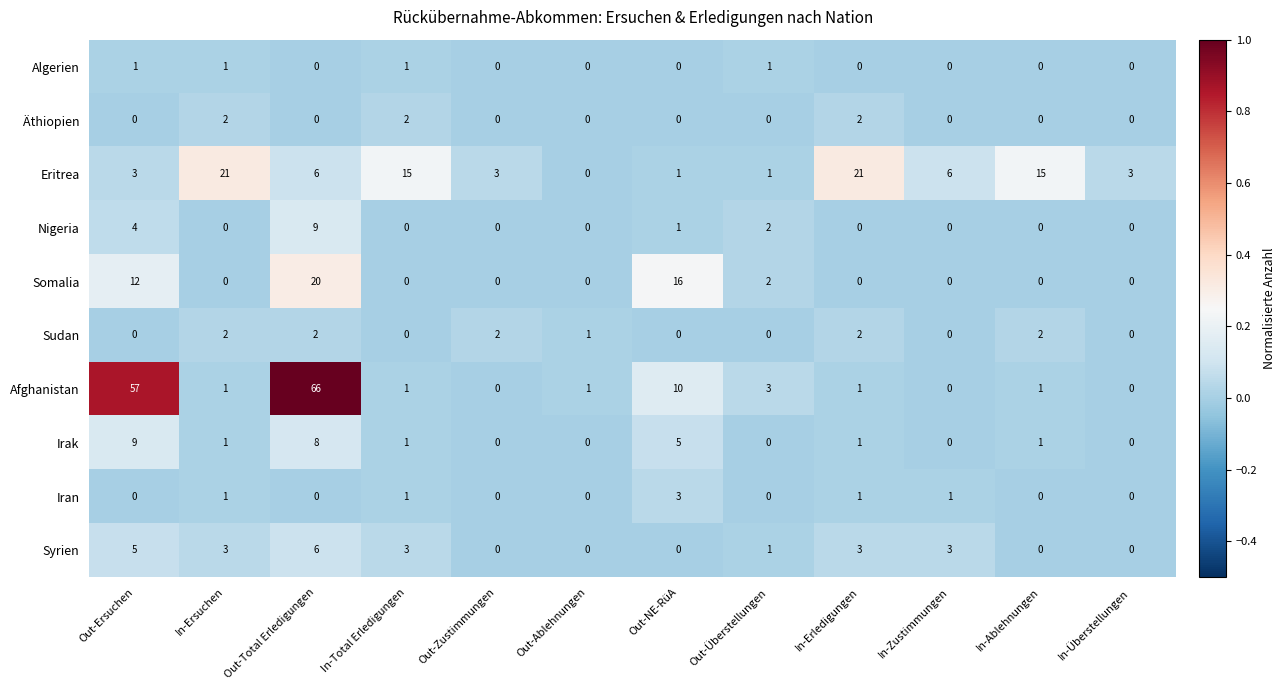

Count the Äthiopien values in the range 0 to 2.

12